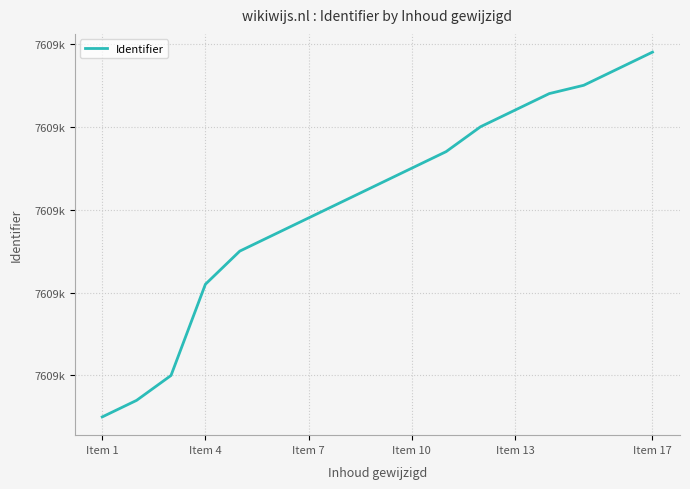

Does the chart have visible grid lines?

Yes